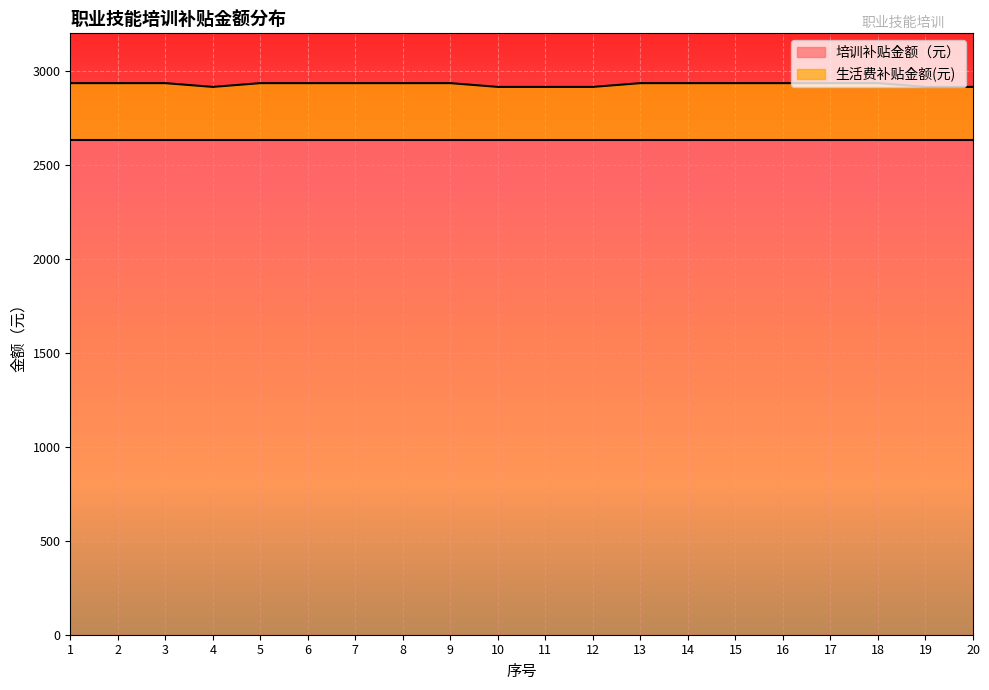

List the labels in order of value, smallest first.

4, 10, 11, 12, 19, 20, 1, 2, 3, 5, 6, 7, 8, 9, 13, 14, 15, 16, 17, 18